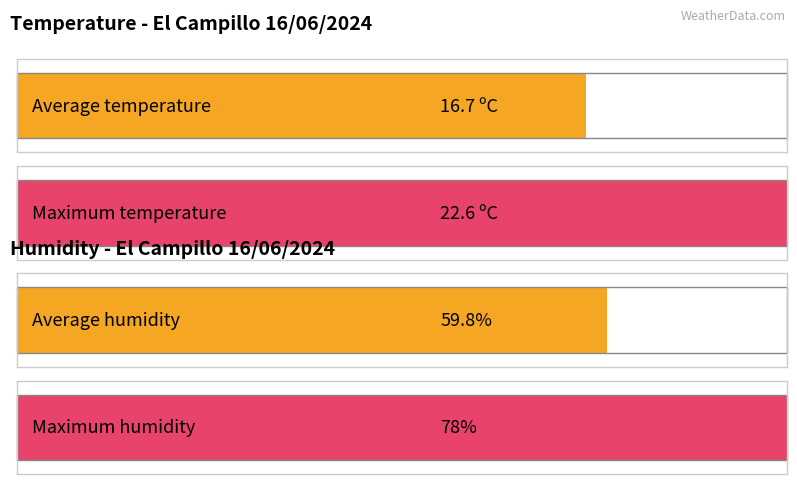

How many distinct data groups are displayed?

4